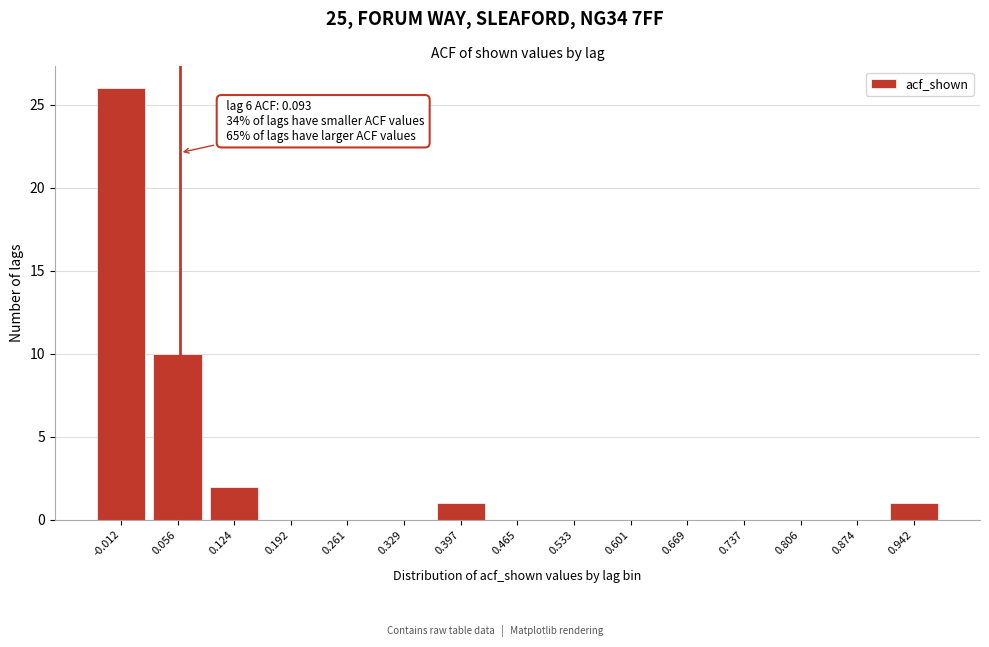

Reading right to left, extract all data points from this chart.

0.942=1	0.874=0	0.806=0	0.737=0	0.669=0	0.601=0	0.533=0	0.465=0	0.397=1	0.329=0	0.261=0	0.192=0	0.124=2	0.056=10	-0.012=26